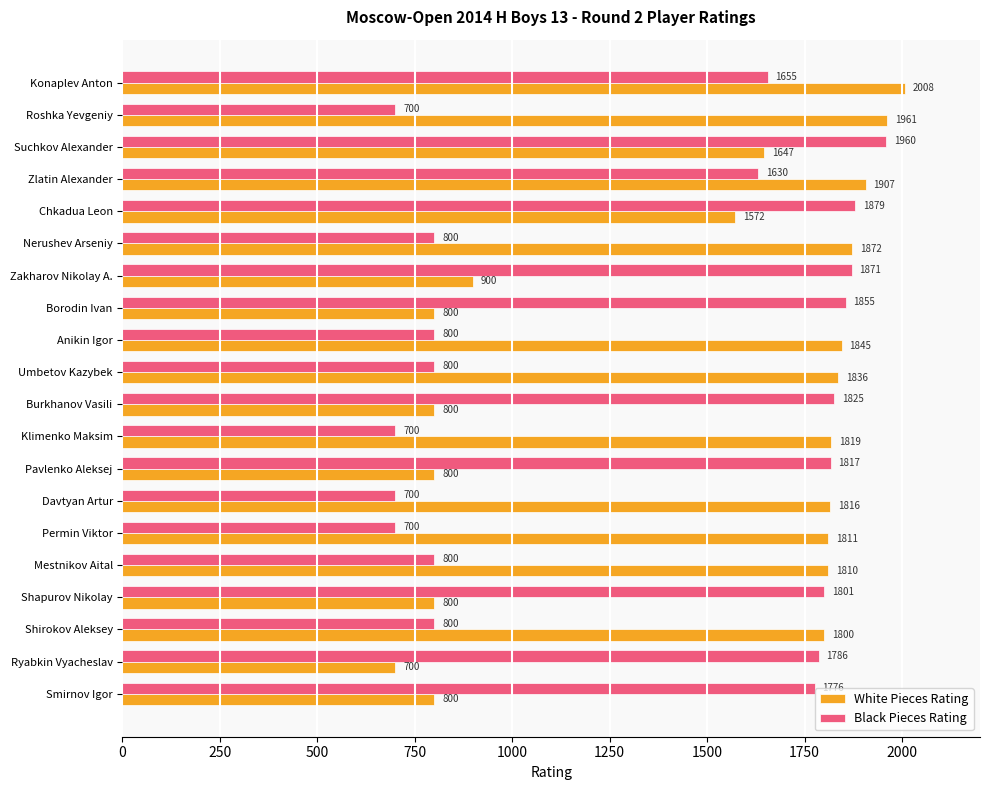

True or false: White Pieces Rating has a value of 1247 at Burkhanov Vasili.

False